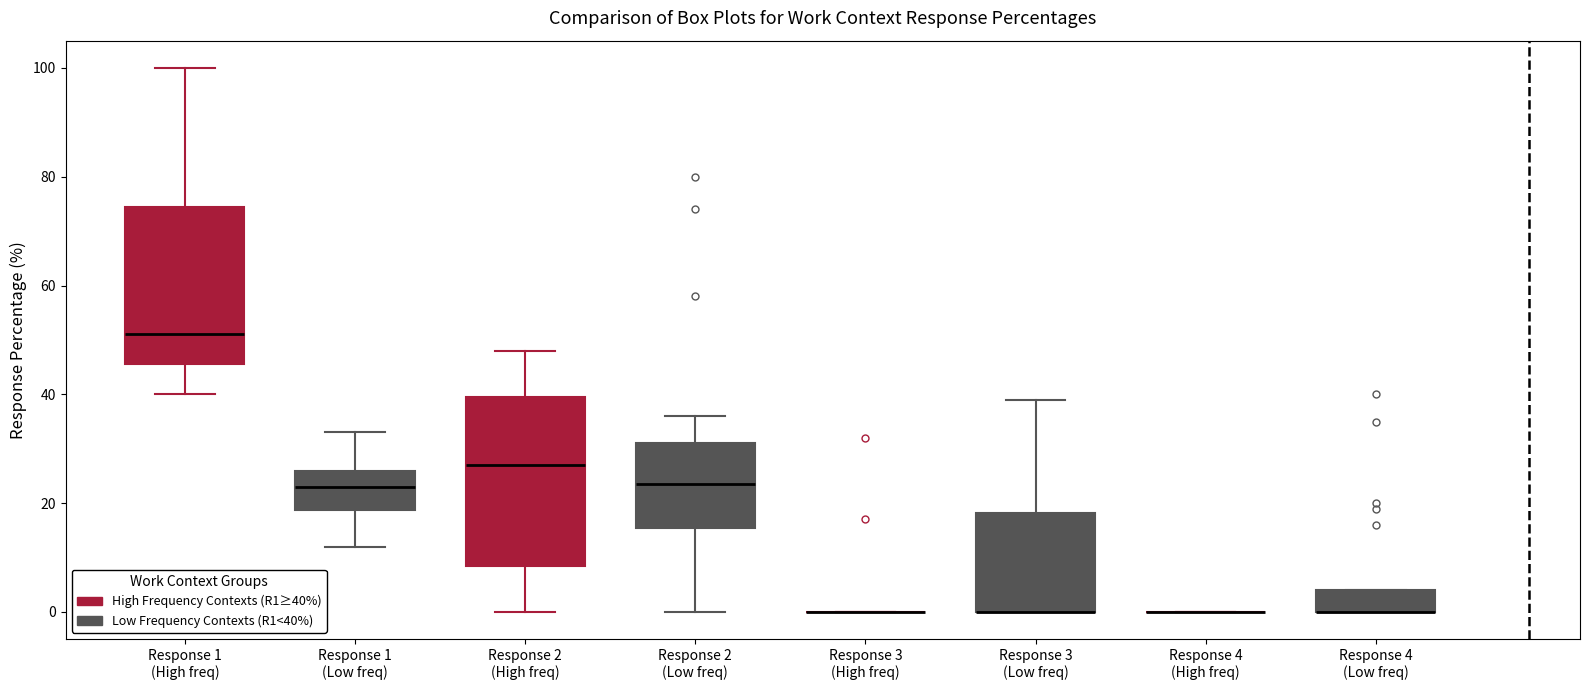

Reading left to right, transcribe this box plot: for each box, give where its median line is, the range the box spans, and where its two whiskers end, as read against the y-axis. The values are not printed on the chart, so give them approximately, as read against the axis.

Response 1 (High freq) (High Frequency Contexts (R1≥40%)): median 52, box 46 to 74, whiskers 40 to 100
Response 1 (High freq) (Low Frequency Contexts (R1<40%)): median 24, box 18 to 26, whiskers 12 to 34
Response 2 (Low freq) (High Frequency Contexts (R1≥40%)): median 28, box 8 to 40, whiskers 0 to 48
Response 2 (Low freq) (Low Frequency Contexts (R1<40%)): median 24, box 16 to 32, whiskers 0 to 36
Response 3 (Low freq) (High Frequency Contexts (R1≥40%)): box collapsed to a line at 0, whiskers 0 to 0
Response 3 (Low freq) (Low Frequency Contexts (R1<40%)): median 0 (drawn on the box's lower edge), box 0 to 18, whiskers 0 to 40
Response 4 (Low freq) (High Frequency Contexts (R1≥40%)): box collapsed to a line at 0, whiskers 0 to 0
Response 4 (Low freq) (Low Frequency Contexts (R1<40%)): median 0 (drawn on the box's lower edge), box 0 to 4, whiskers 0 to 4